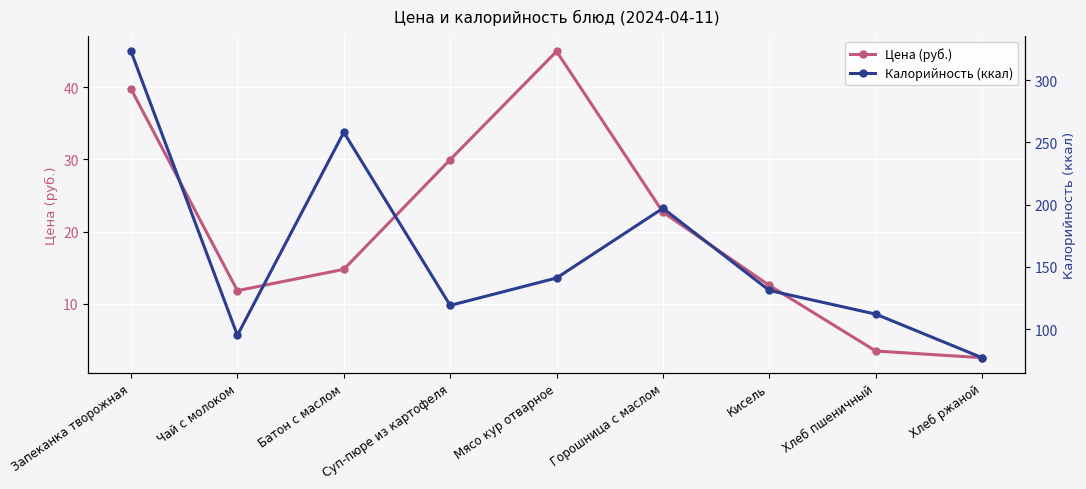

Between Чай с молоком and Хлеб пшеничный, which is larger?

Чай с молоком